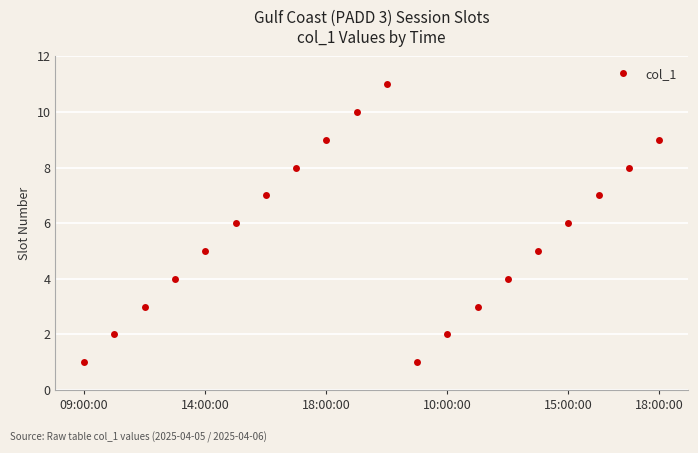

True or false: the data has more than 0 interior local peaks.

True